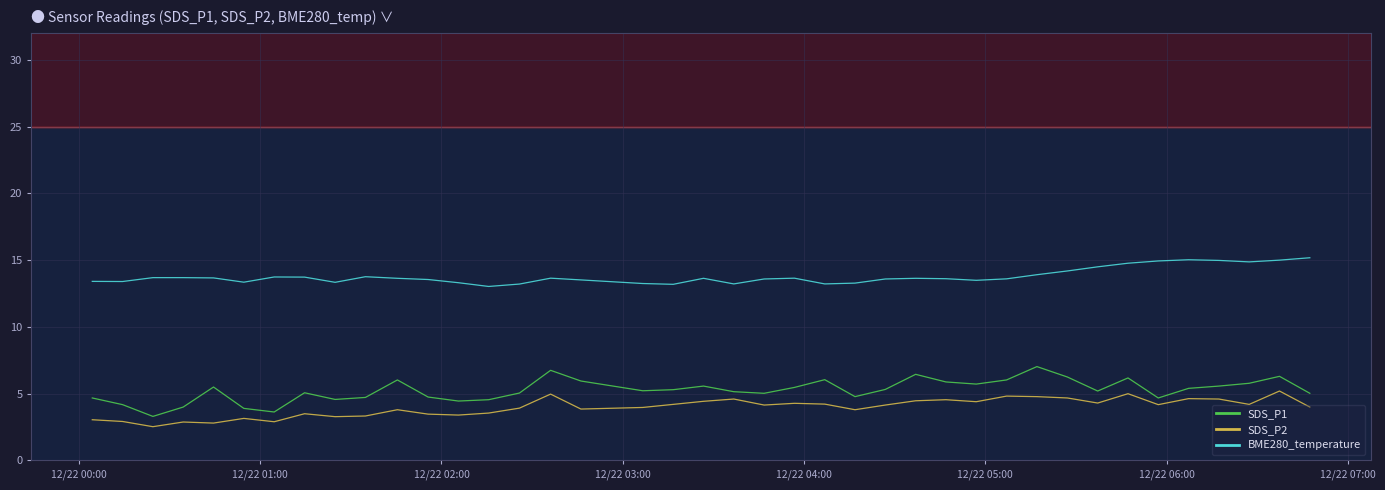

What is the average value of the BME280_temperature series?

13.8